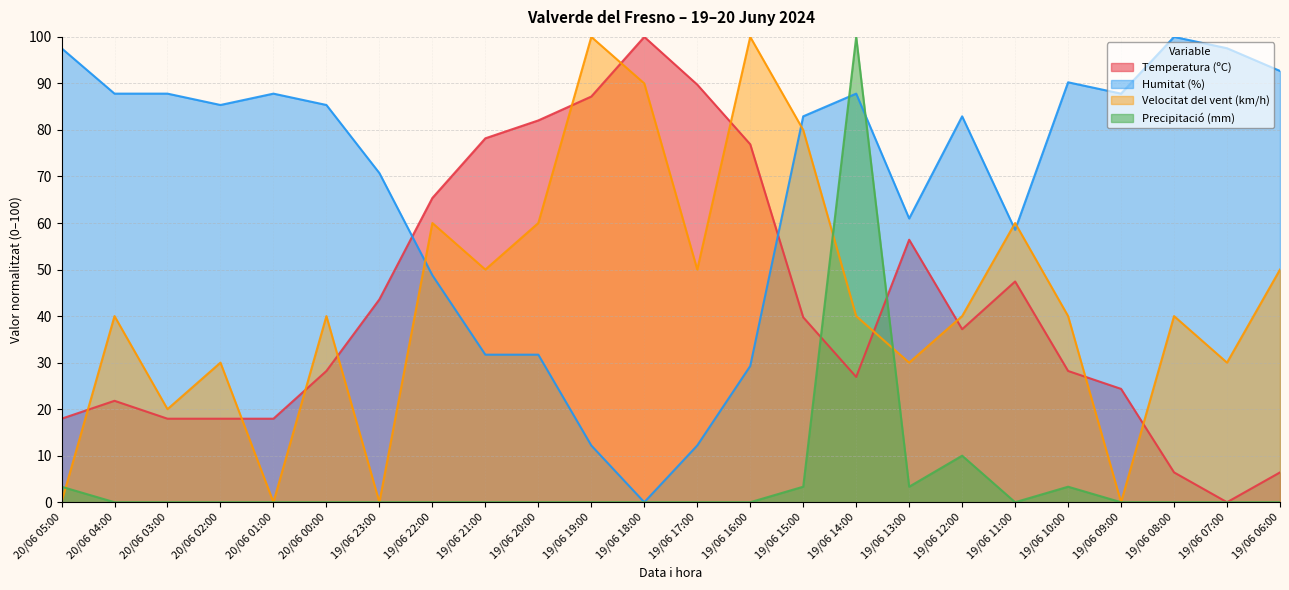

Reading left to right, list all the values displayed in this chart.

Temperatura (ºC): 17.9	21.8	17.9	17.9	17.9	28.2	43.6	65.4	78.2	82.1	87.2	100.0	89.7	76.9	39.7	26.9	56.4	37.2	47.4	28.2	24.4	6.4	0.0	6.4
Humitat (%): 97.6	87.8	87.8	85.4	87.8	85.4	70.7	48.8	31.7	31.7	12.2	0.0	12.2	29.3	82.9	87.8	61.0	82.9	58.5	90.2	87.8	100.0	97.6	92.7
Velocitat del vent (km/h): 0.0	40.0	20.0	30.0	0.0	40.0	0.0	60.0	50.0	60.0	100.0	90.0	50.0	100.0	80.0	40.0	30.0	40.0	60.0	40.0	0.0	40.0	30.0	50.0
Precipitació (mm): 3.3	0.0	0.0	0.0	0.0	0.0	0.0	0.0	0.0	0.0	0.0	0.0	0.0	0.0	3.3	100.0	3.3	10.0	0.0	3.3	0.0	0.0	0.0	0.0